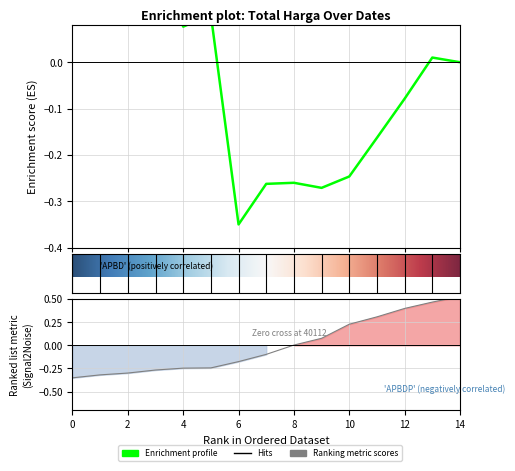

How many positive values are there?

7